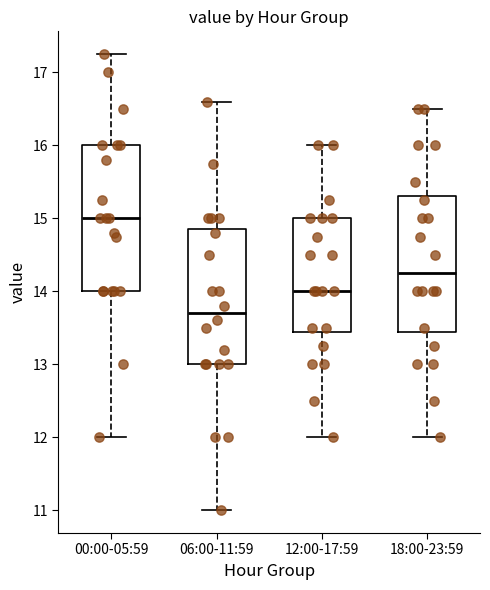

Comparing the boxes themselves (not the whiskers), which one is the tallest?

00:00-05:59